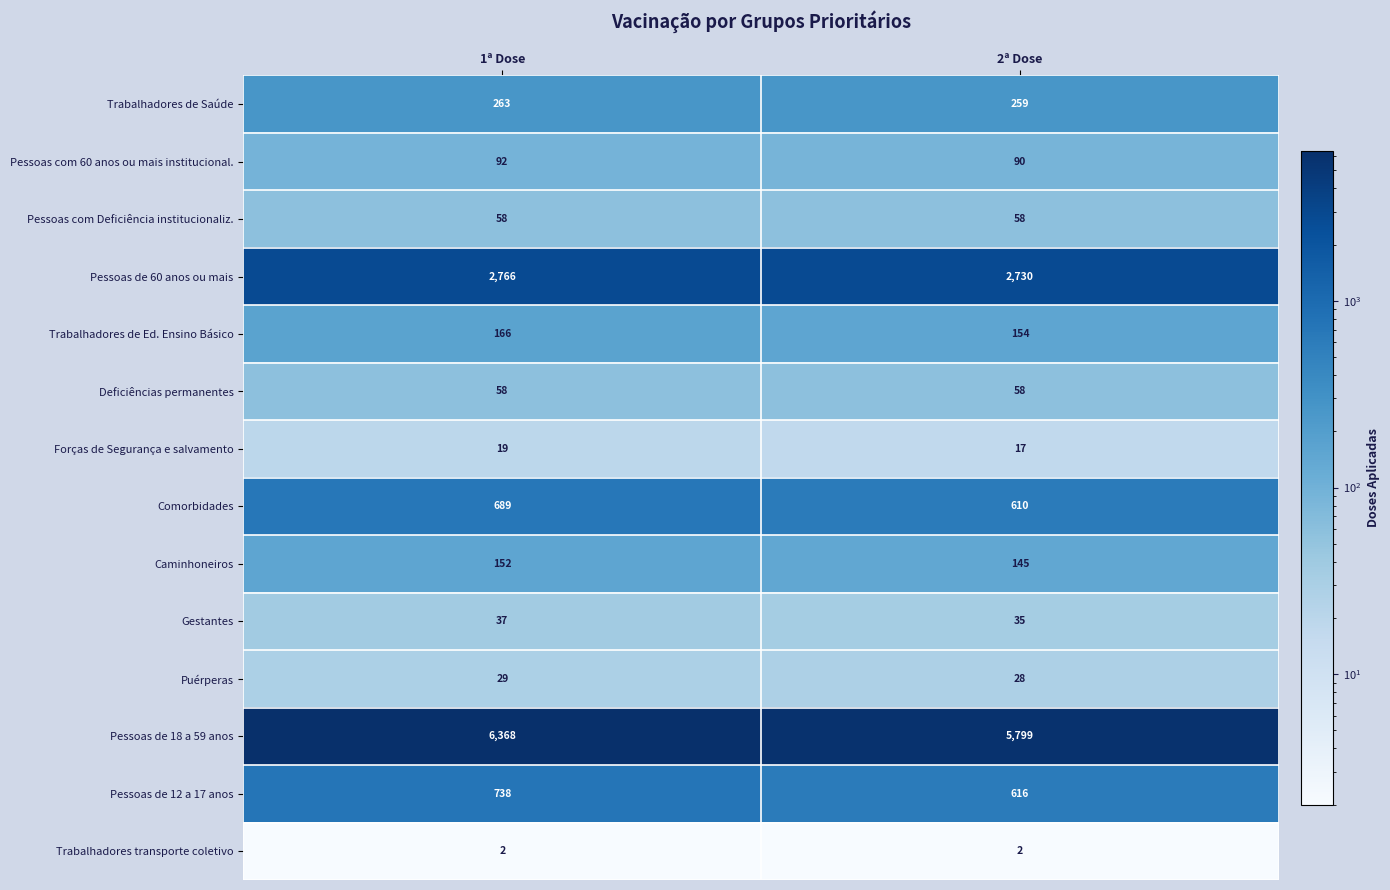

What is the maximum value for Trabalhadores de Ed. Ensino Básico?

166